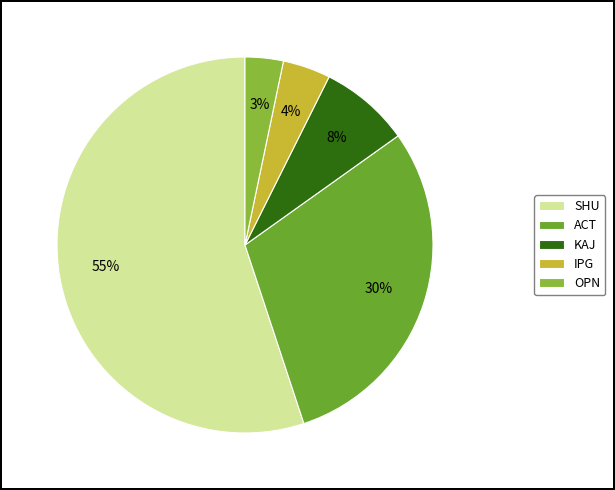

Which category has the biggest portion of the pie?

SHU